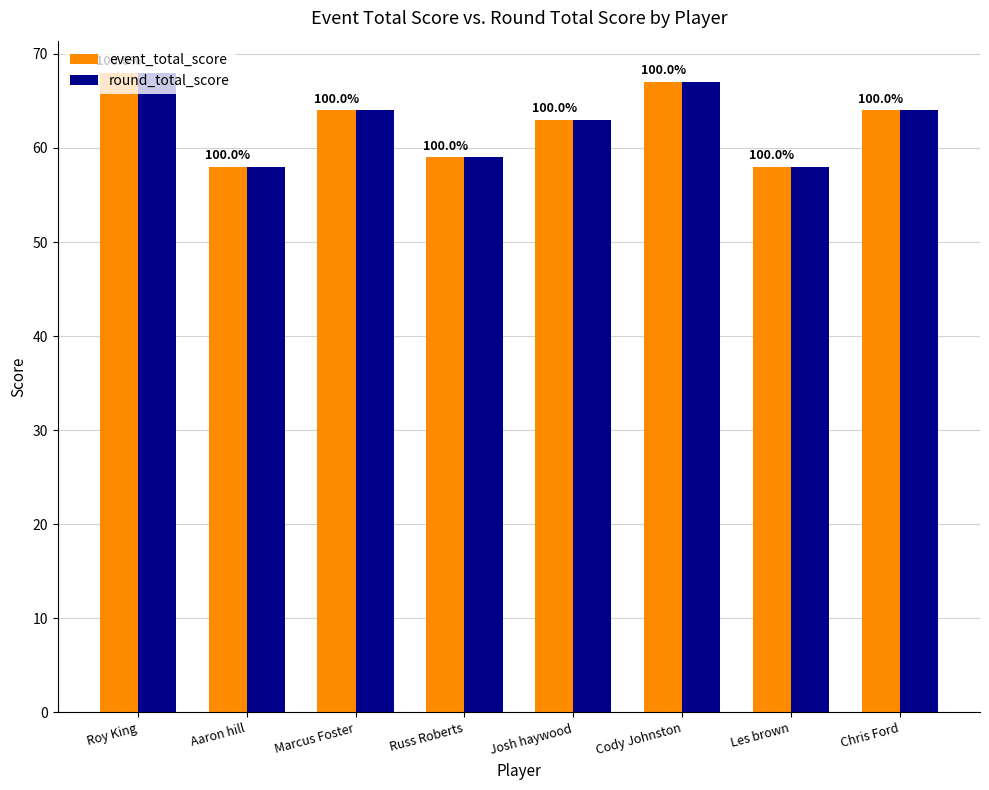

What is the difference between the event_total_score values at Josh haywood and Cody Johnston?

4